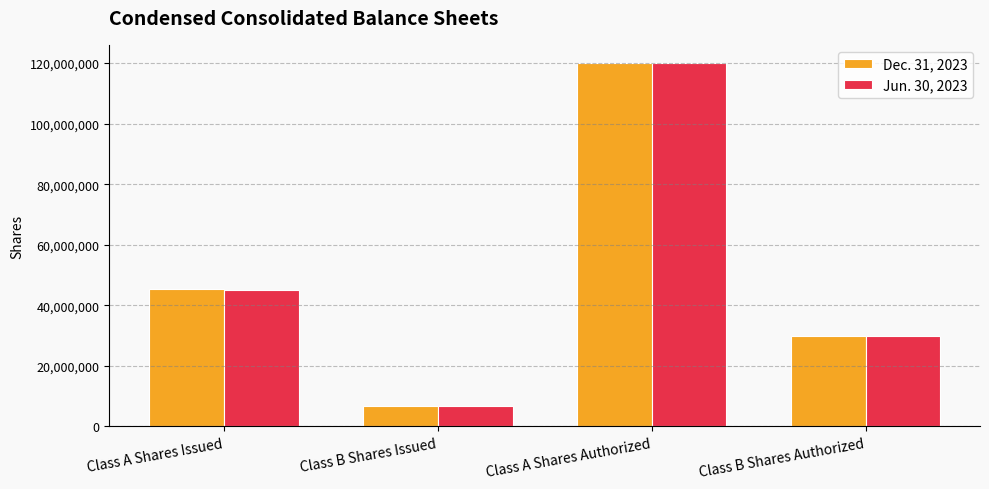

List the series in order of their overall mean, highest first.

Dec. 31, 2023, Jun. 30, 2023